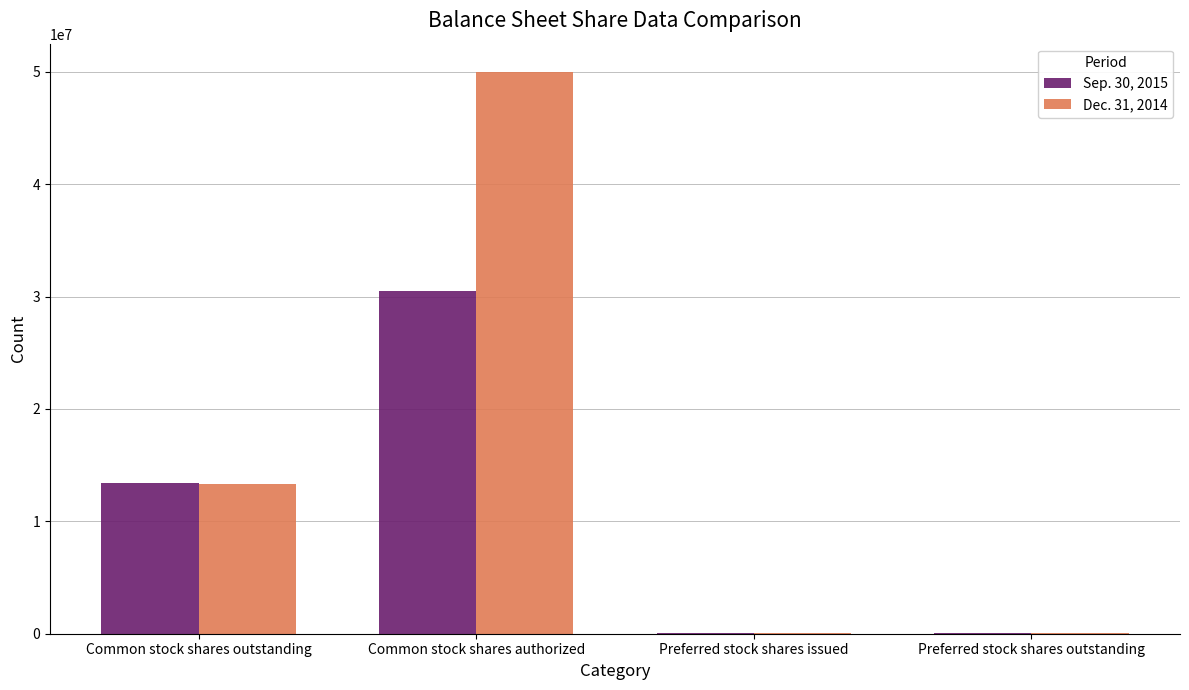

What are all the series names shown in the legend?

Sep. 30, 2015, Dec. 31, 2014